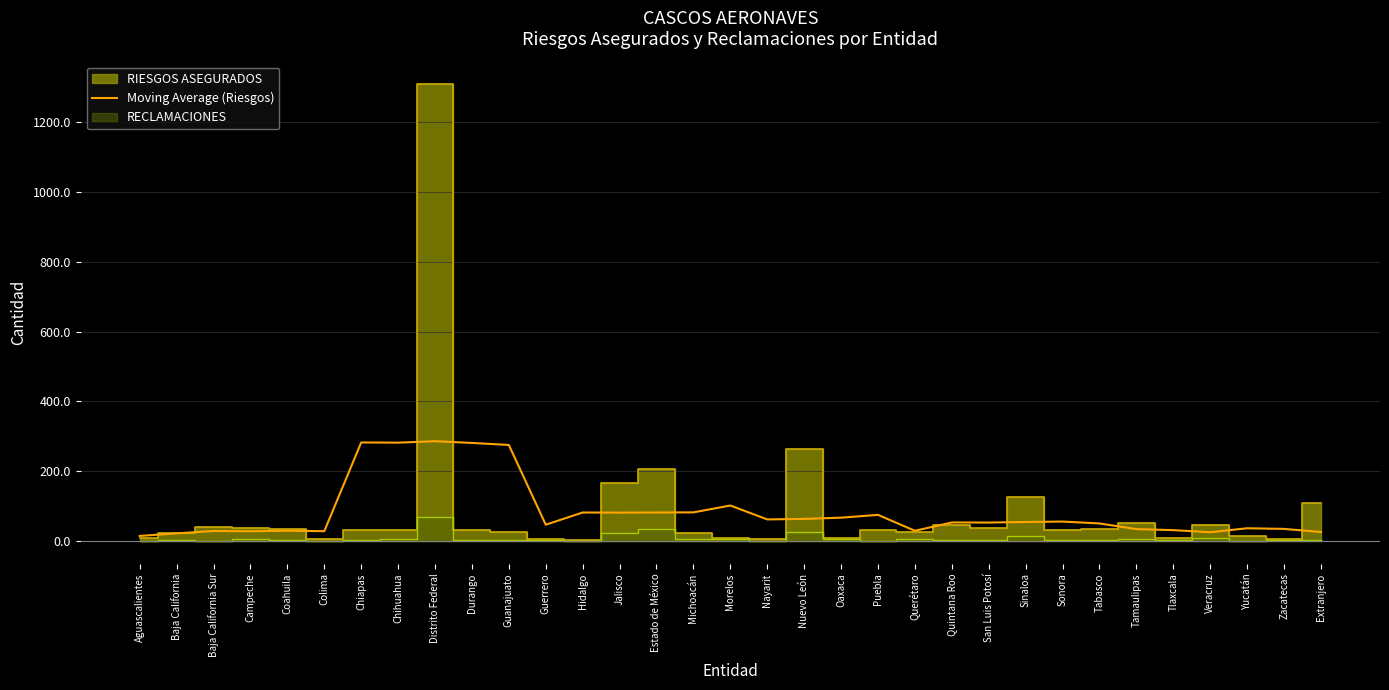

Does the chart have visible grid lines?

Yes